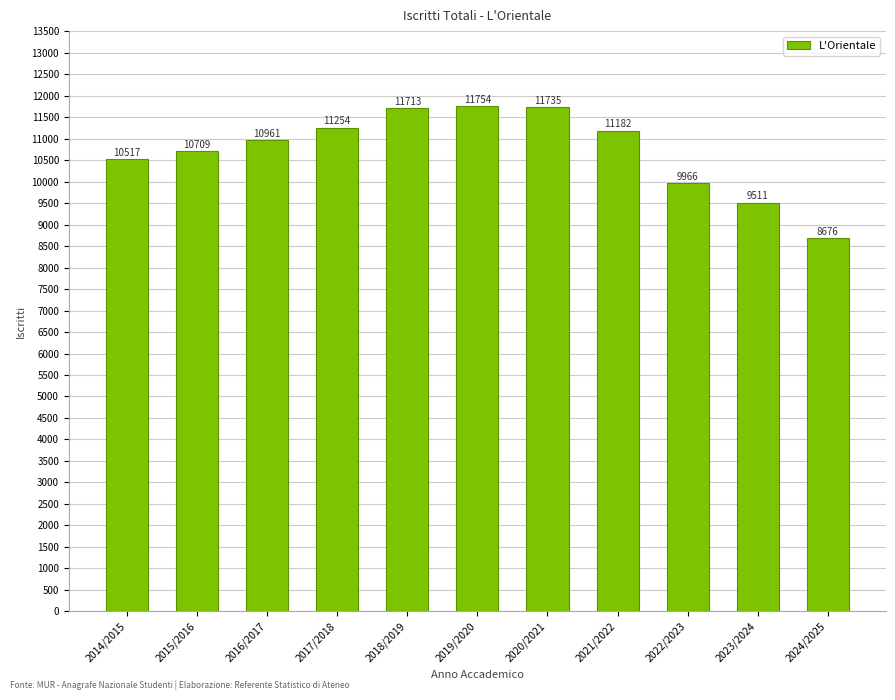

Rank the categories by value from highest to lowest.

2019/2020, 2020/2021, 2018/2019, 2017/2018, 2021/2022, 2016/2017, 2015/2016, 2014/2015, 2022/2023, 2023/2024, 2024/2025